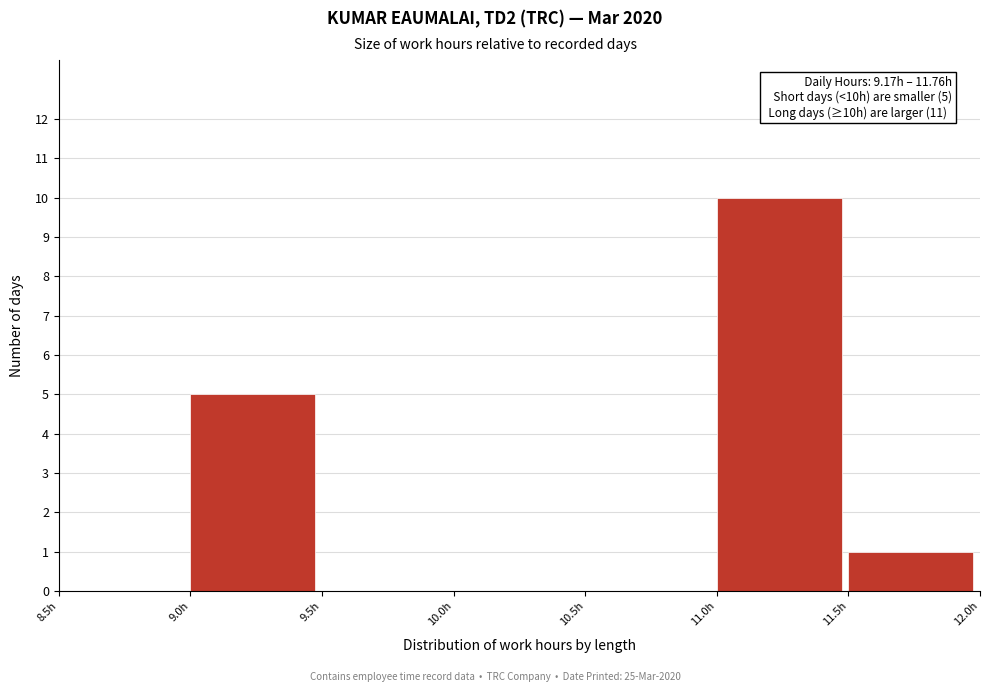

Over which range of the x-axis is the bar tallest?

11.0 to 11.5